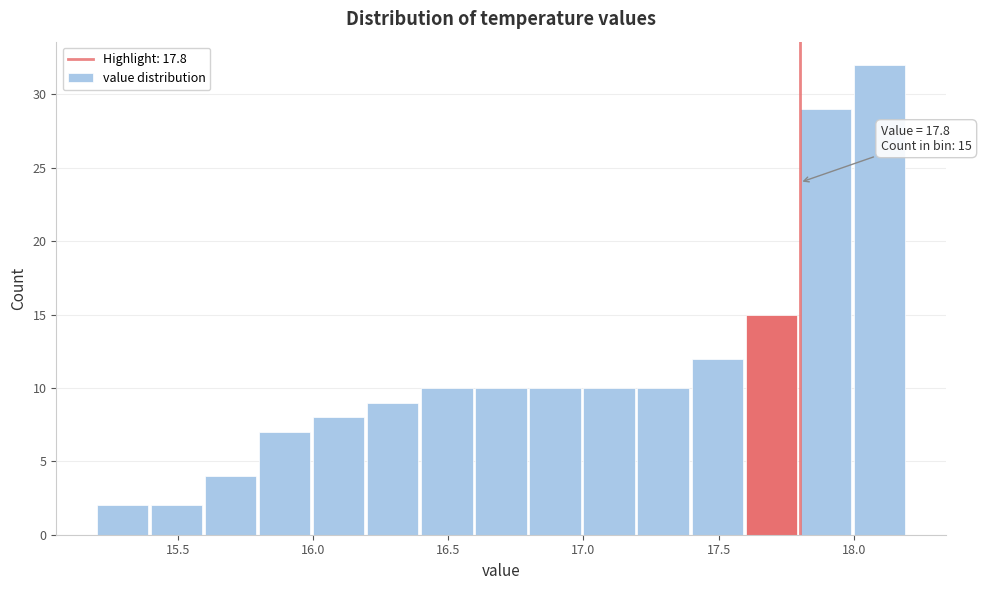

Which range on the x-axis has the tallest bar?

18.0 to 18.2